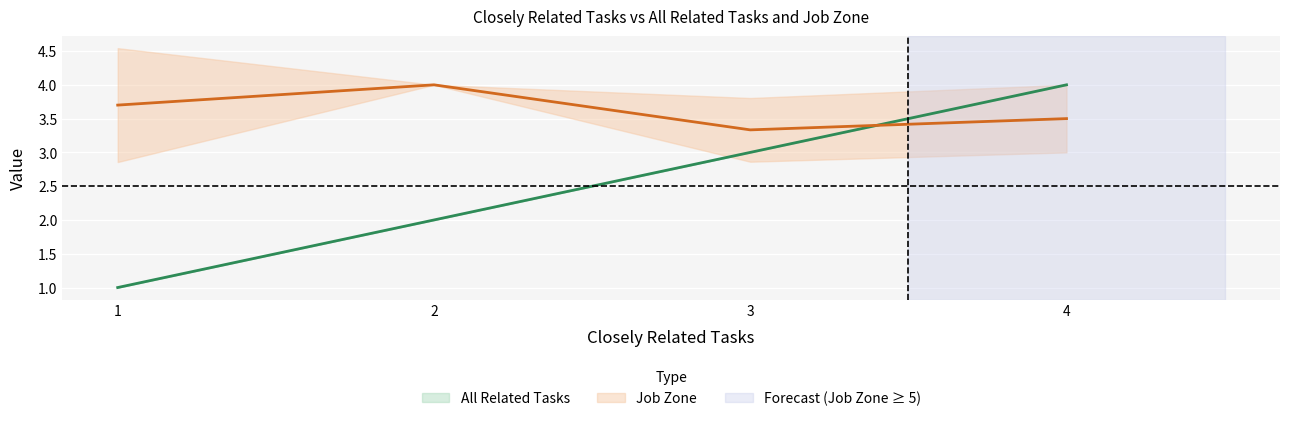

Which series changed the most between 1 and 4?

All Related Tasks